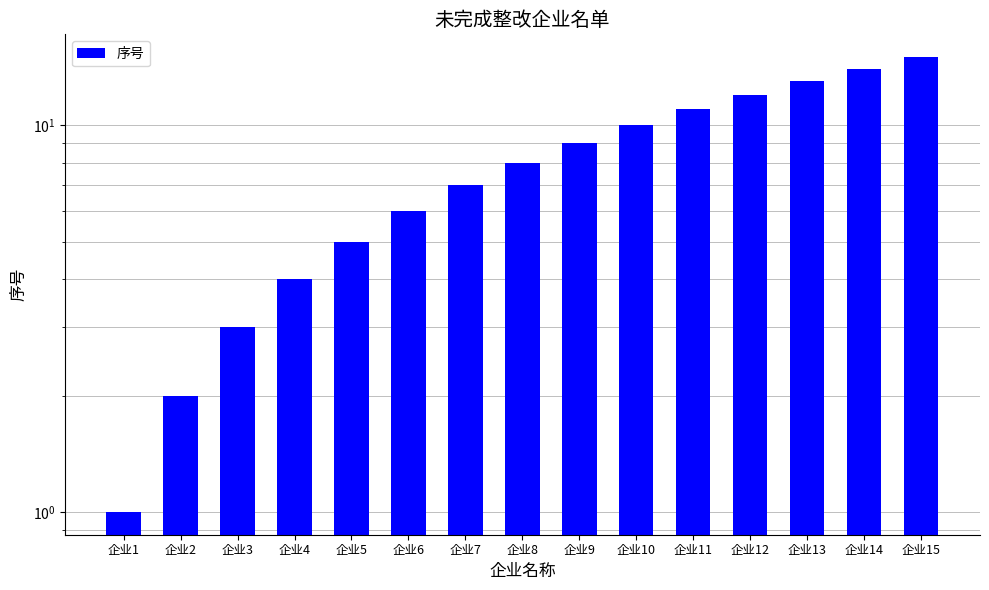

What is the sum of the values at 企业6 and 企业12?

18